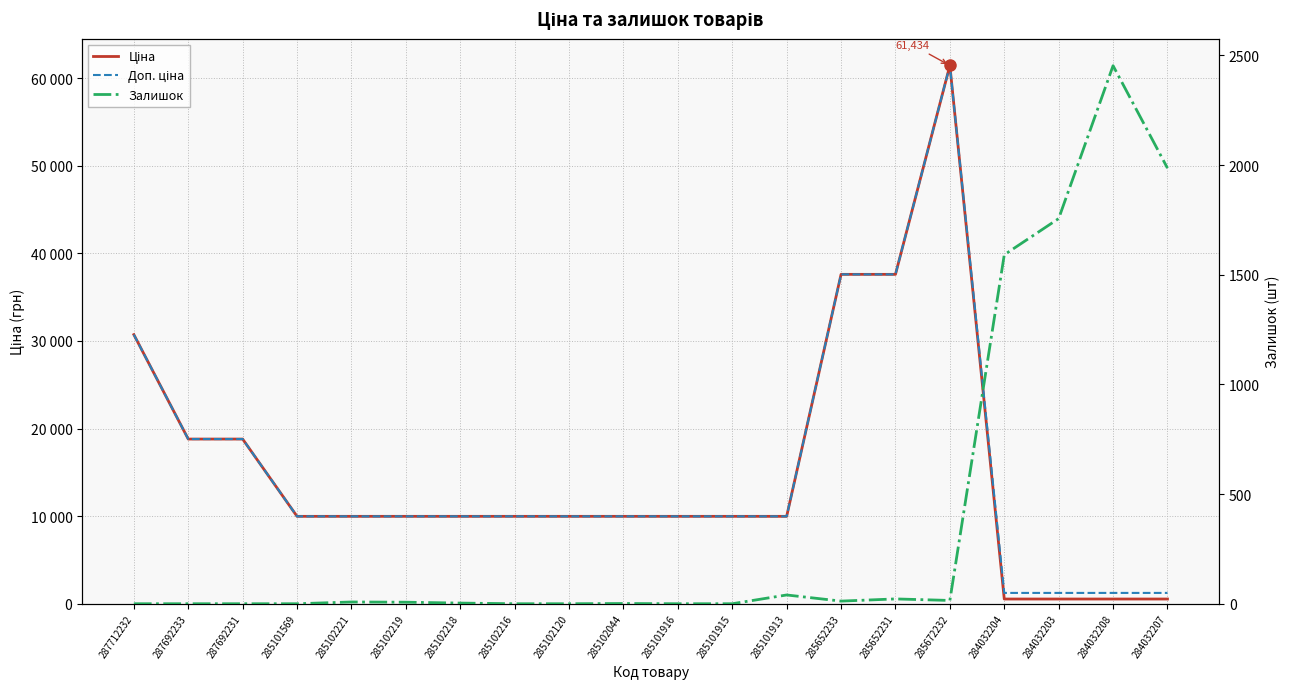

Reading left to right, list all the values displayed in this chart.

Ціна: 30717.1	18796.8	18796.8	9975.0	9975.0	9975.0	9975.0	9975.0	9975.0	9975.0	9975.0	9975.0	9975.0	37593.6	37593.6	61434.3	539.0	539.0	539.0	539.0
Доп. ціна: 30717.1	18796.8	18796.8	9975.0	9975.0	9975.0	9975.0	9975.0	9975.0	9975.0	9975.0	9975.0	9975.0	37593.6	37593.6	61434.3	1235.4	1235.4	1235.4	1235.4
Залишок: 0.0	0.0	0.0	0.0	8.0	7.0	3.0	0.0	0.0	1.0	0.0	0.0	40.0	12.0	22.0	15.0	1591.0	1756.0	2453.0	1986.0